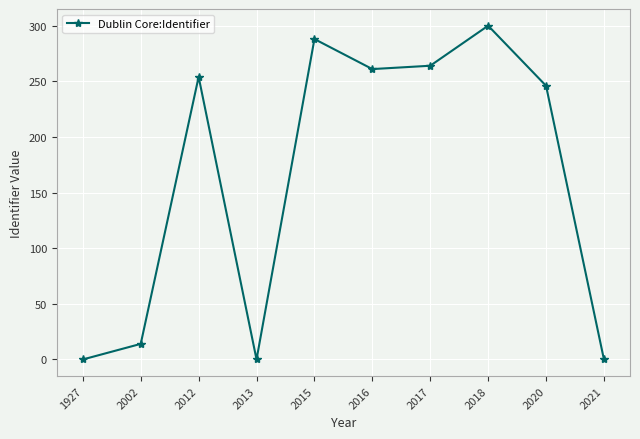

What is the value of the 5th point from the left?

288